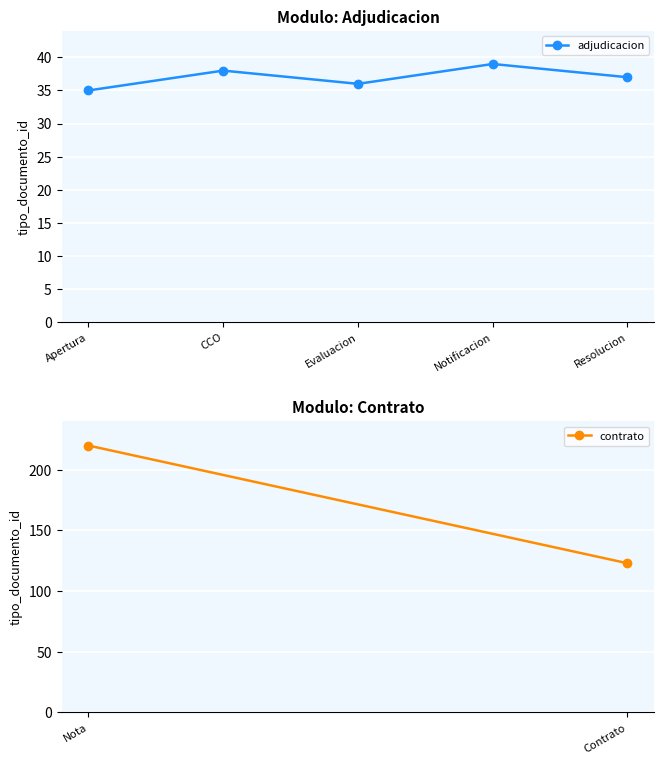

What is the change in value from CCO to Notificacion?

+1